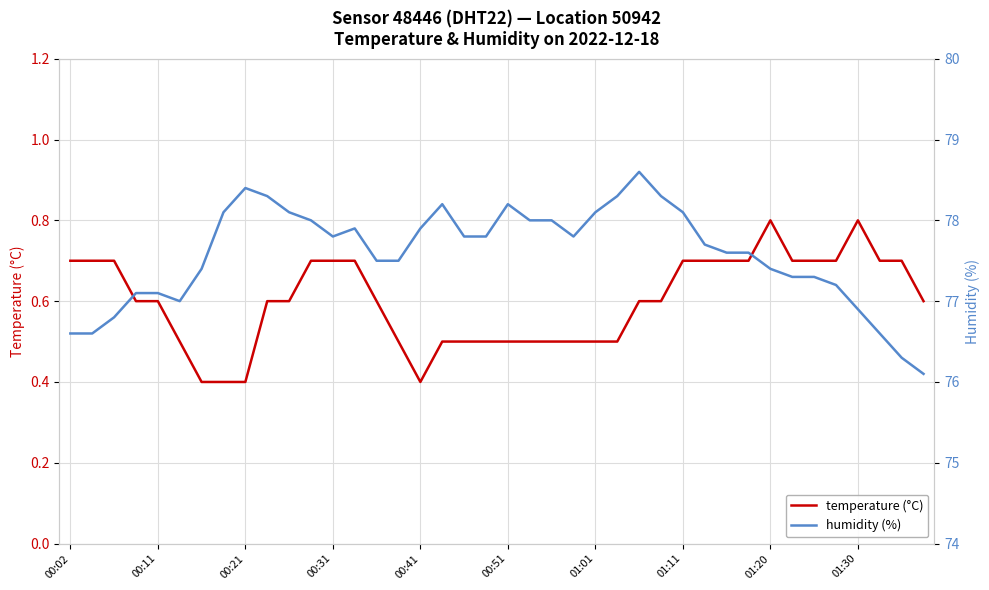

The temperature (°C) series shows 0.5 at 01:01. True or false?

True